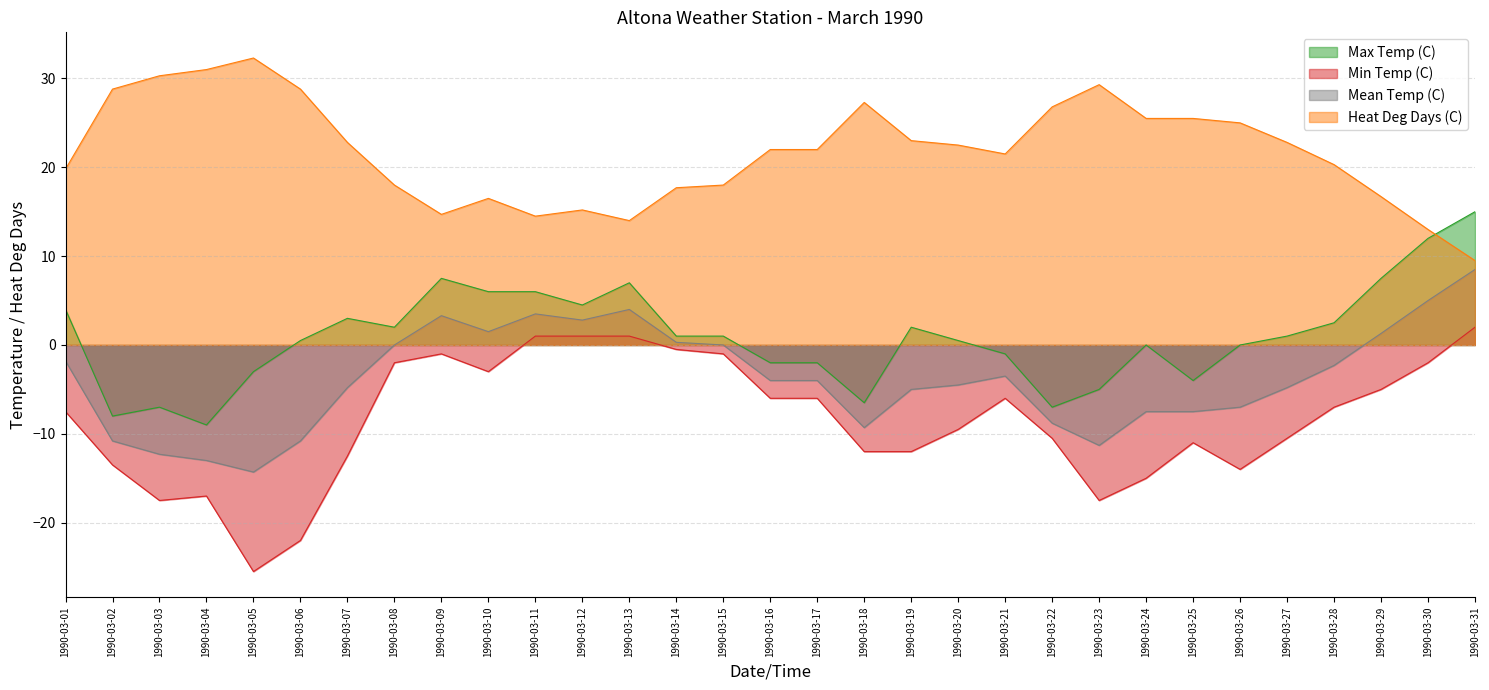

What is the minimum value shown in the chart?

-25.5